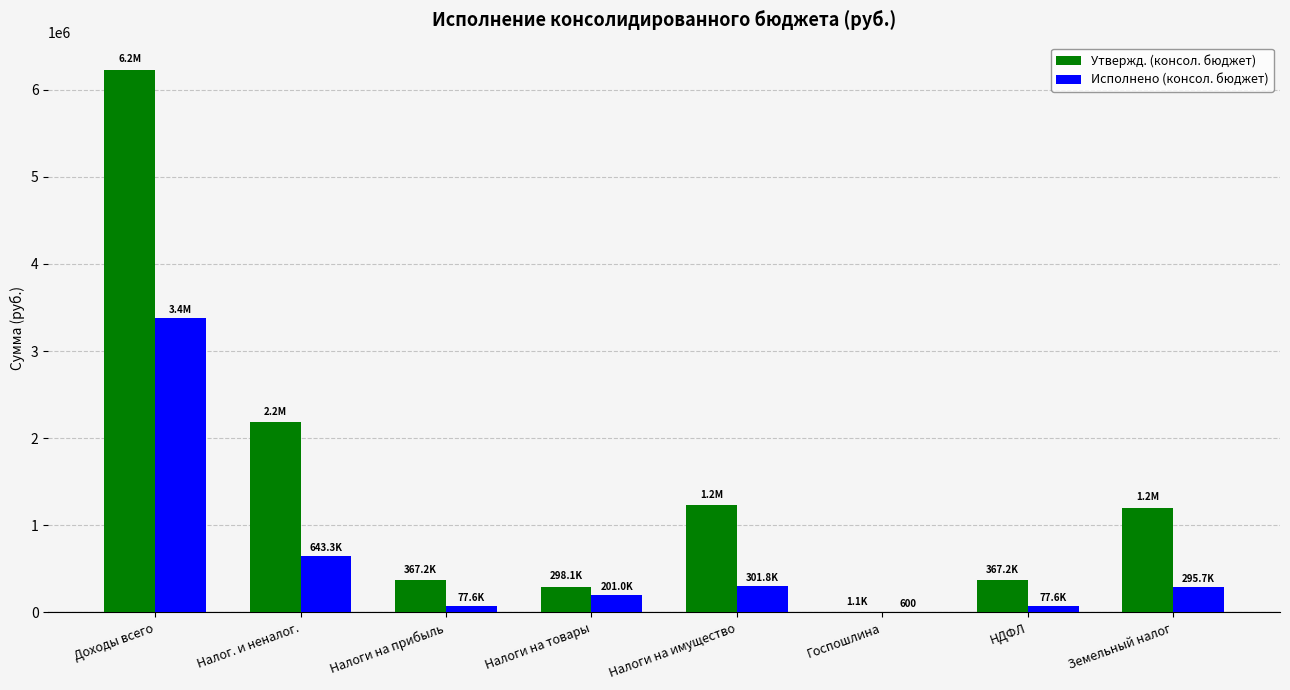

The Утвержд. (консол. бюджет) series shows 1232600.0 at Налоги на имущество. True or false?

True